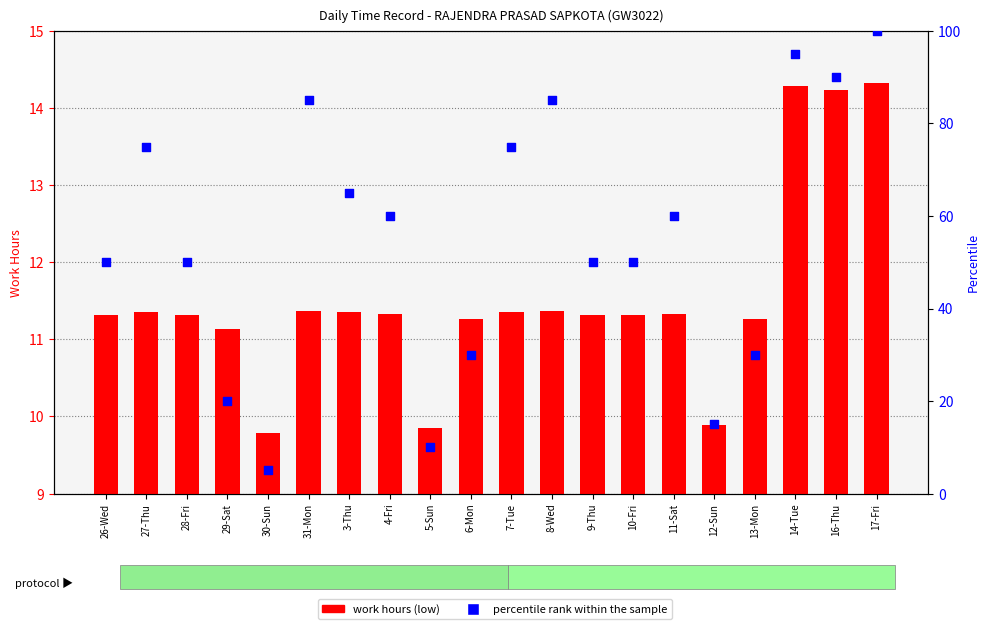

What is the total value across all series at 4-Fri?

71.3